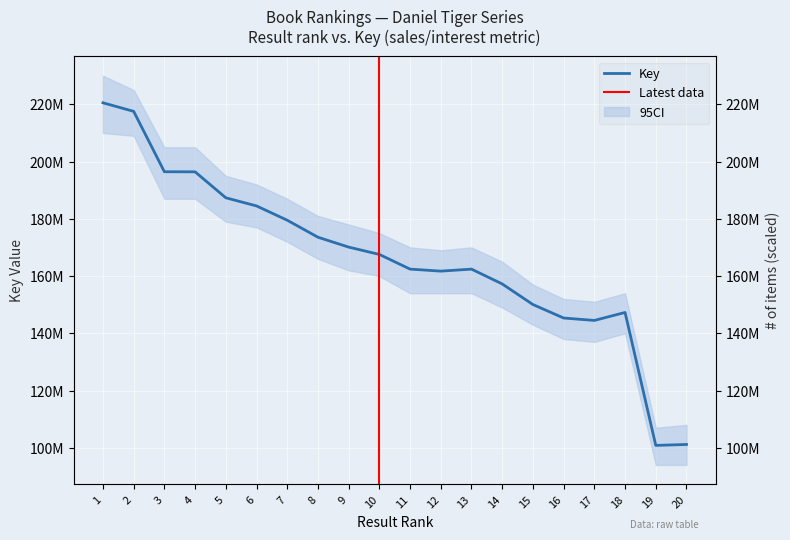

Reading left to right, list all the values displayed in this chart.

1=220537180	2=217547275	3=196444912	4=196414093	5=187346035	6=184504584	7=179508623	8=173564868	9=170115772	10=167552681	11=162423852	12=161716766	13=162420868	14=157243524	15=150048849	16=145337928	17=144493071	18=147277351	19=100826665	20=101154607